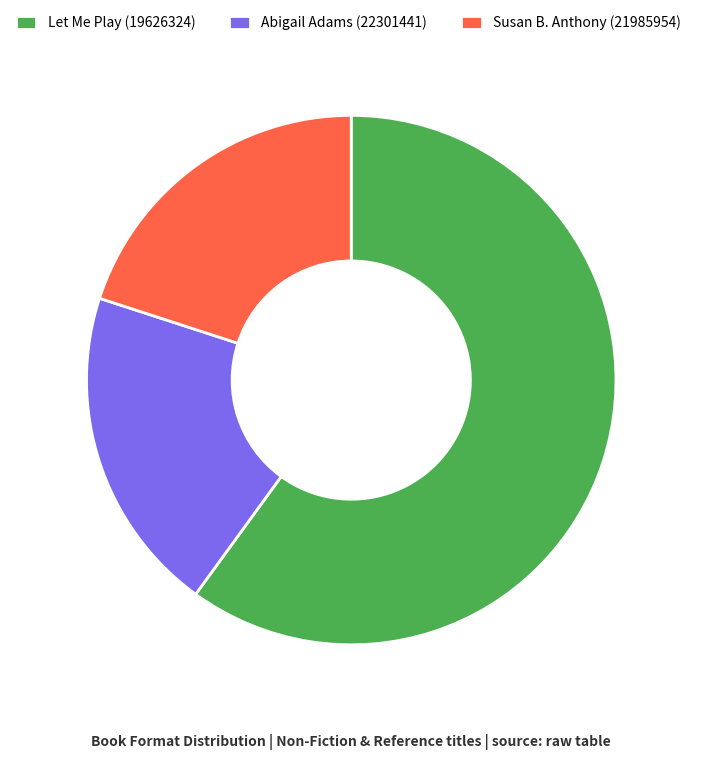

Is it true that Abigail Adams (22301441) is 20% of the pie?

True